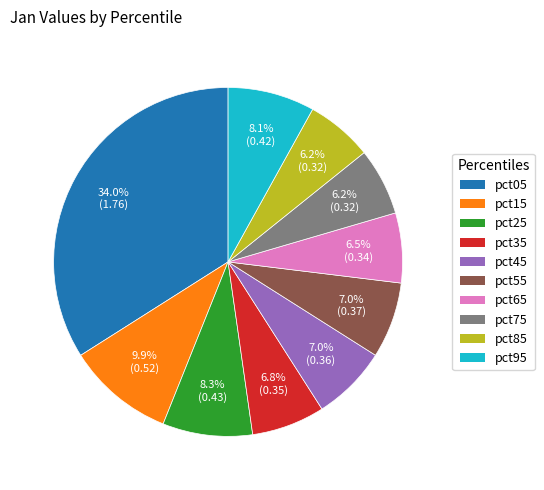

Is pct75 the majority of the pie?

No